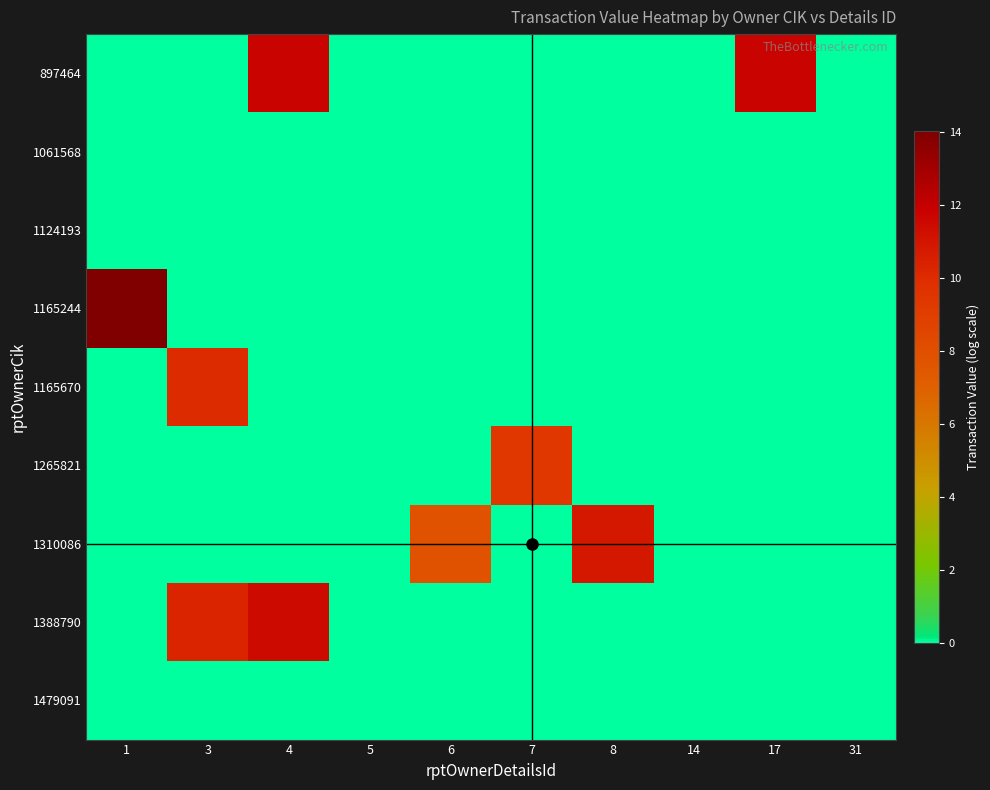

How many categories are shown in the chart?

10